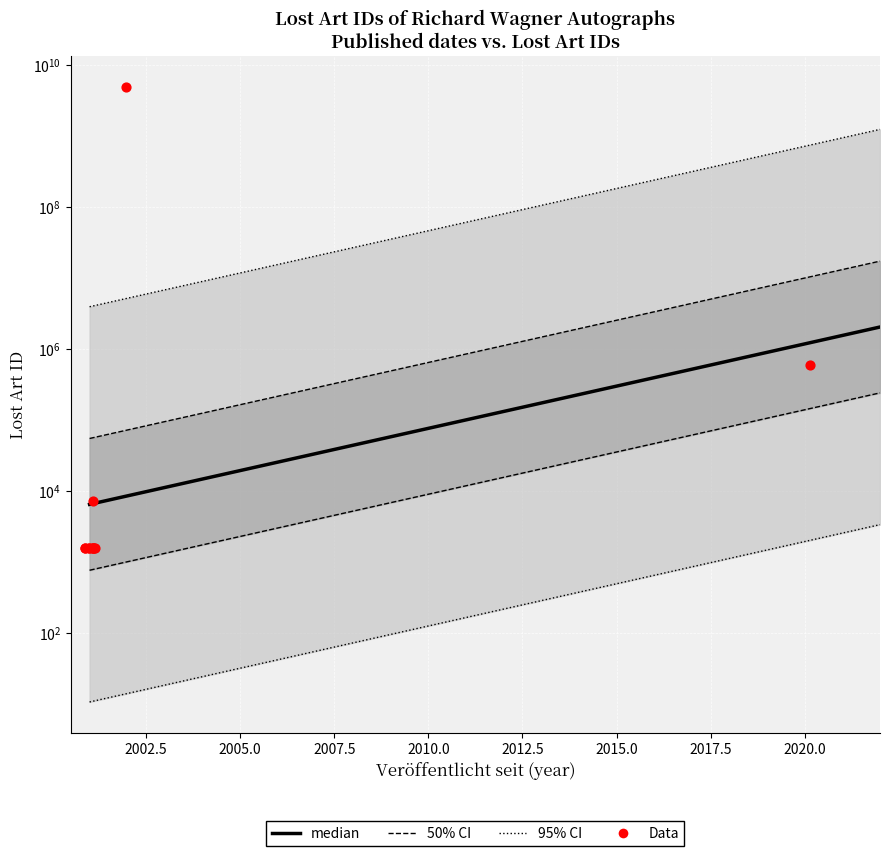

Between 2020-11-02 and 2001-08-08, which is larger?

2020-11-02